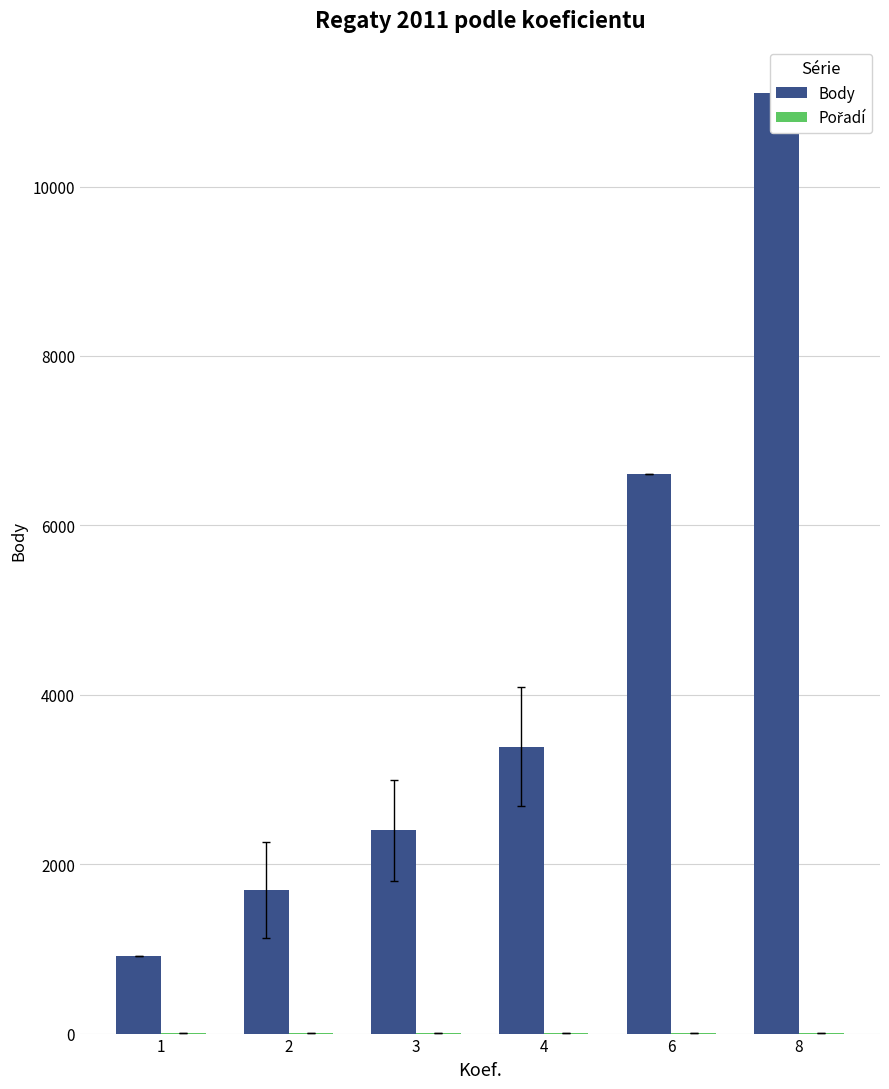

What is the value of the Body bar at the 4th from the left?

3387.5